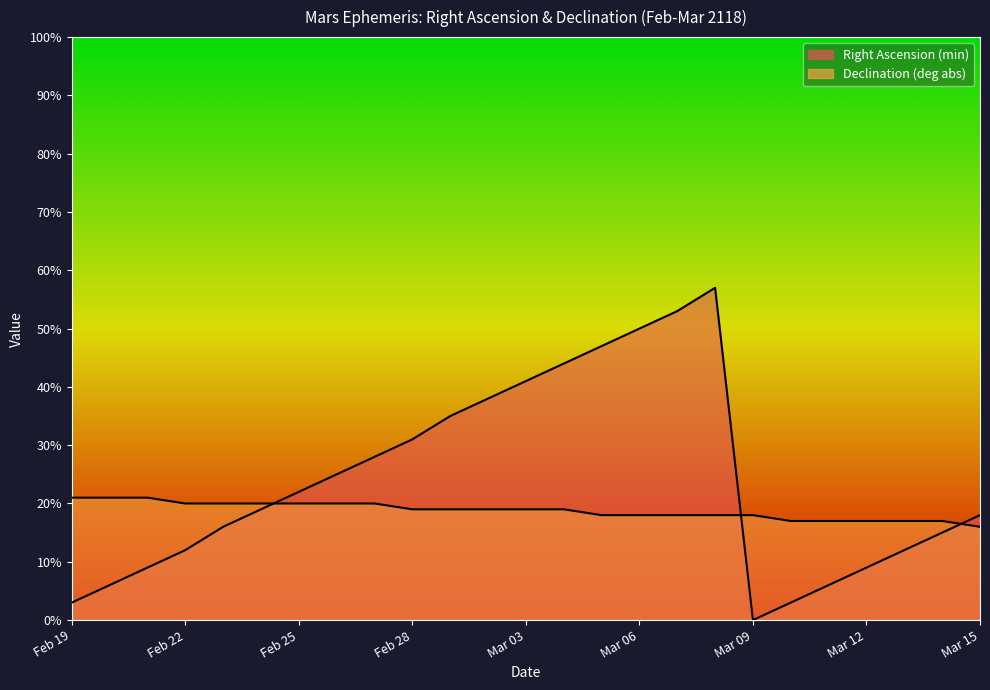

At which category is the sum across all series the highest?

Mar 08